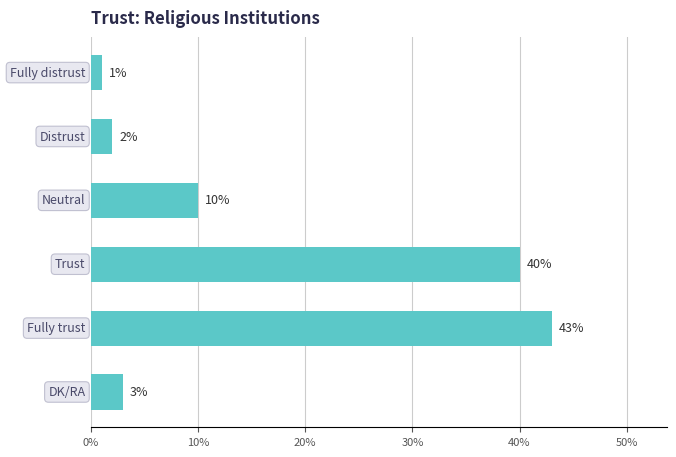

What is the difference between the maximum and minimum values?

42